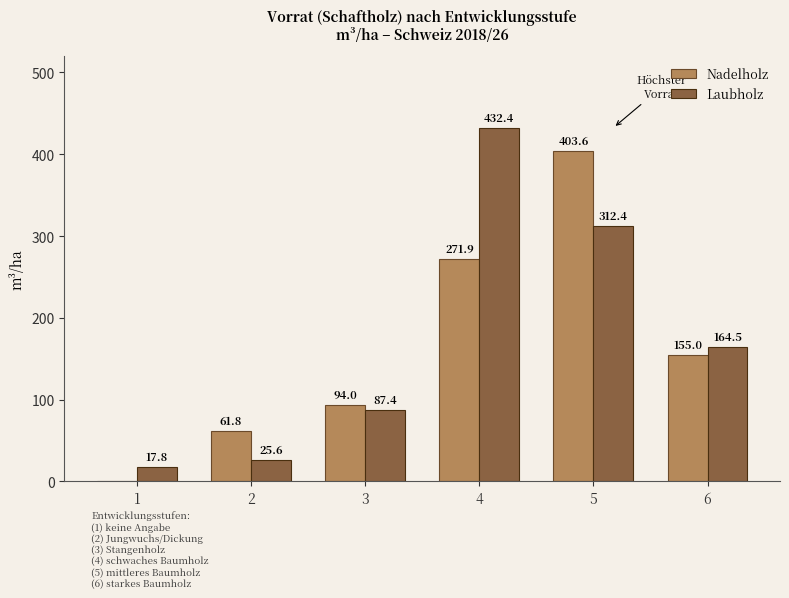

At which label does Laubholz reach its peak?

4